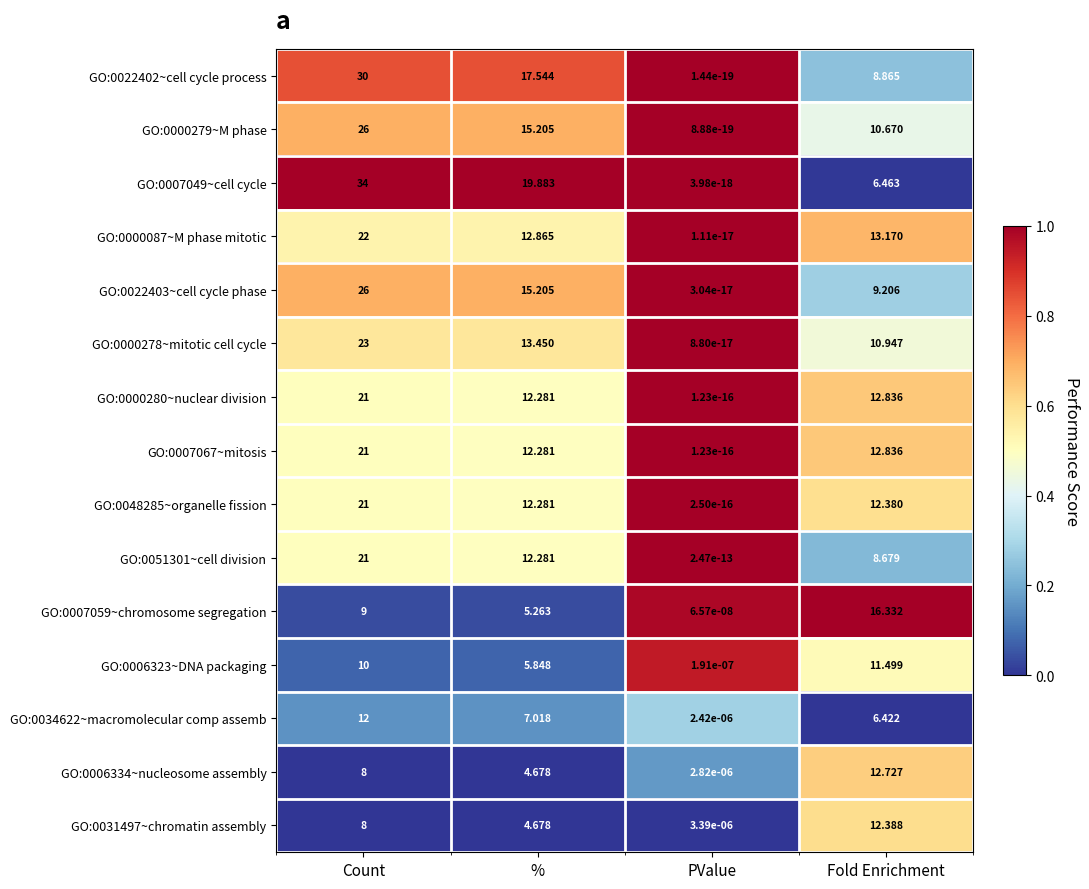

Which category has the lowest value in the GO:0007059~chromosome segregation series?

PValue